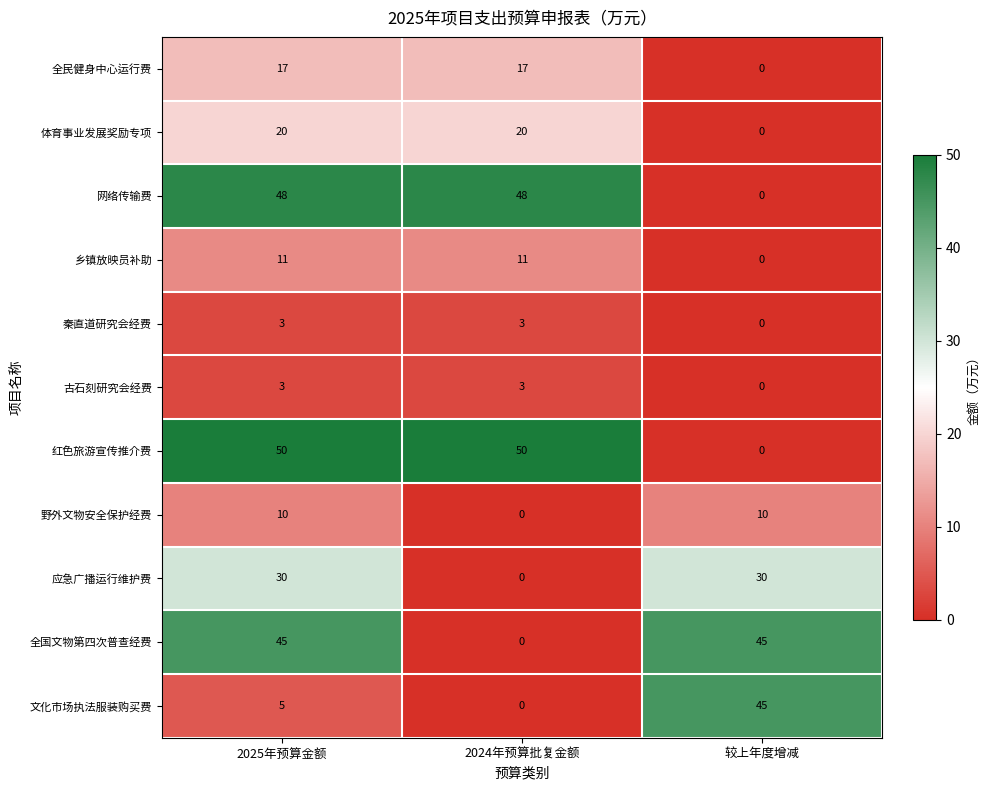

At which category is the sum across all series the highest?

2025年预算金额